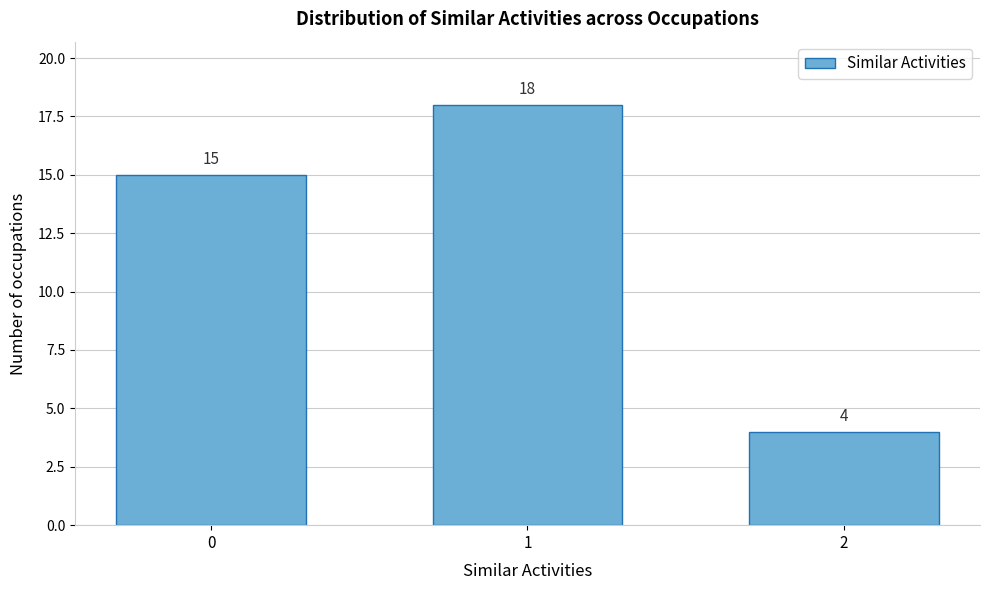

Reading left to right, extract all data points from this chart.

0=15	1=18	2=4